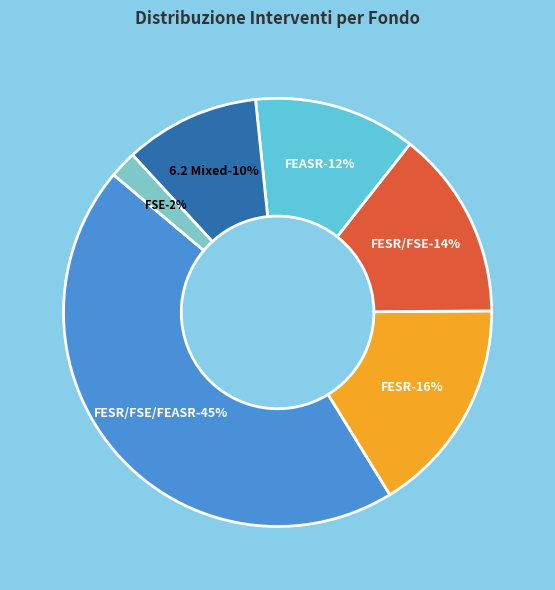

To the nearest percent, what is the average slice percentage?

17%